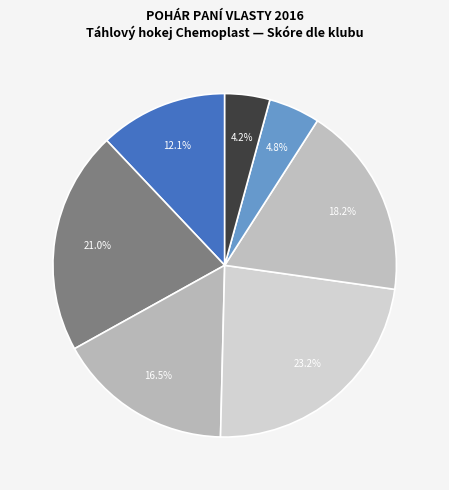

Rank the categories by value from highest to lowest.

Senny-oři, Black Sharks Most, Fighting Saints Pečky, Smržovka, Lejdýs Most, Kladno, Pečky